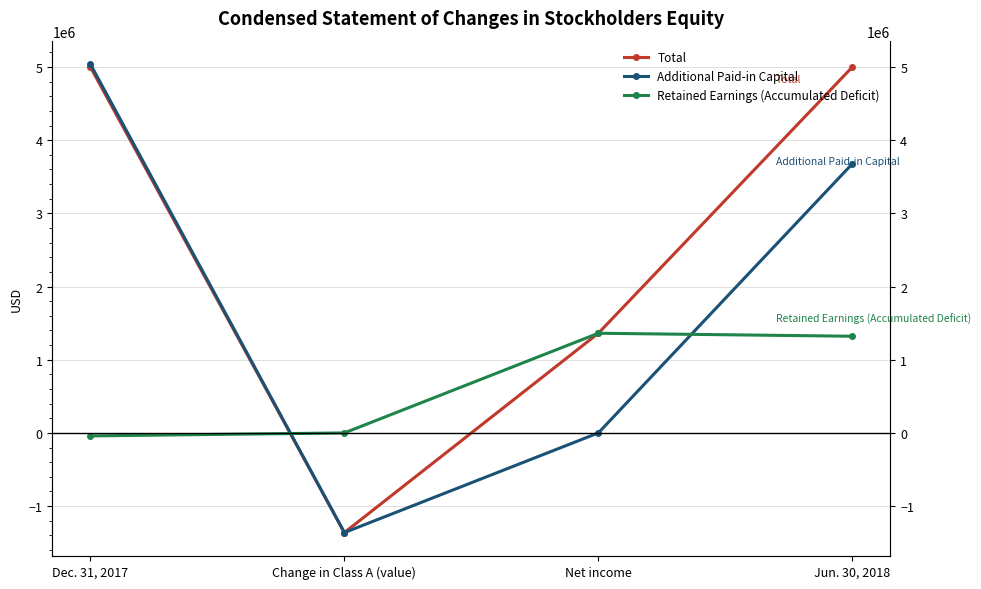

How many data points does each series have?

4